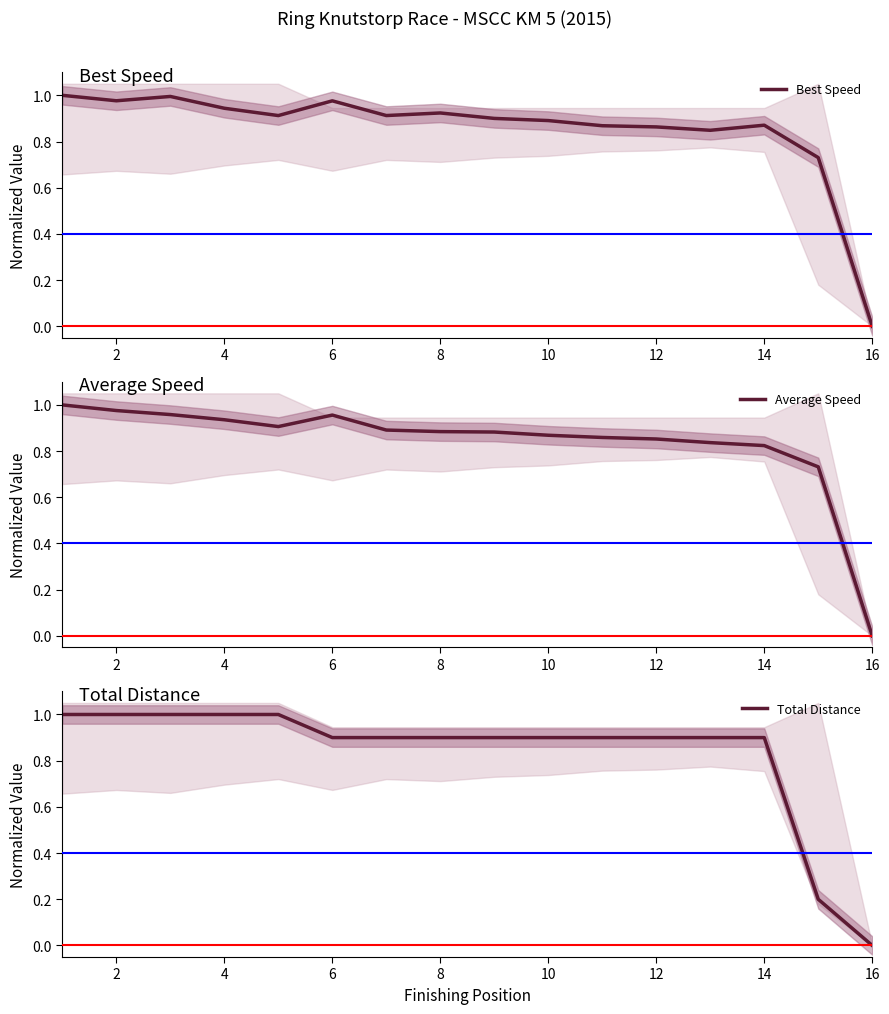

In Best Speed, how many points are higher than both neighbors (excluding endpoints)?

4